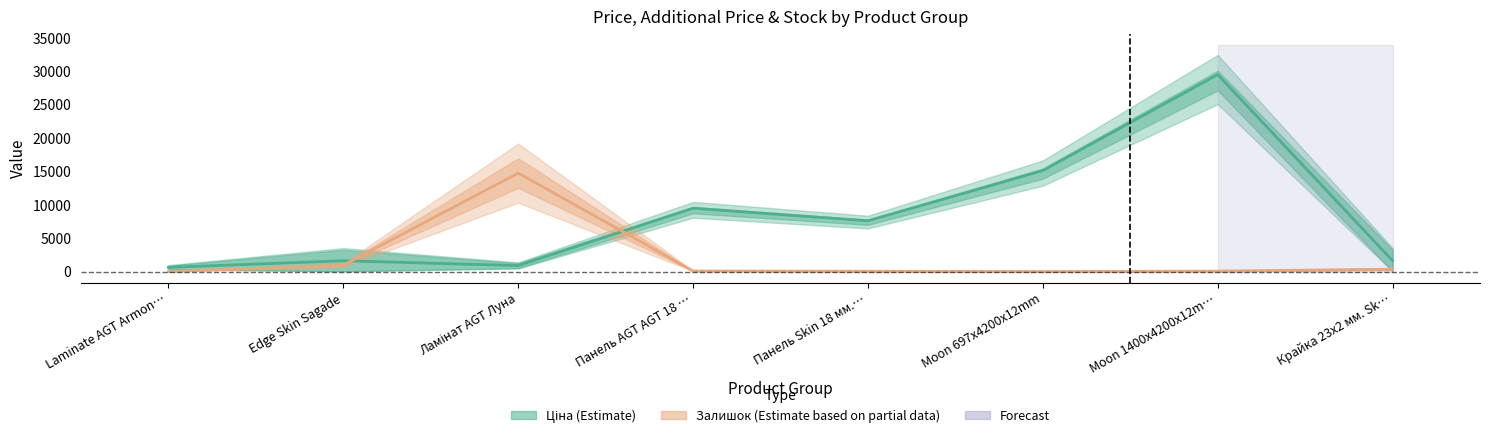

How many values in Залишок are above zero?

7